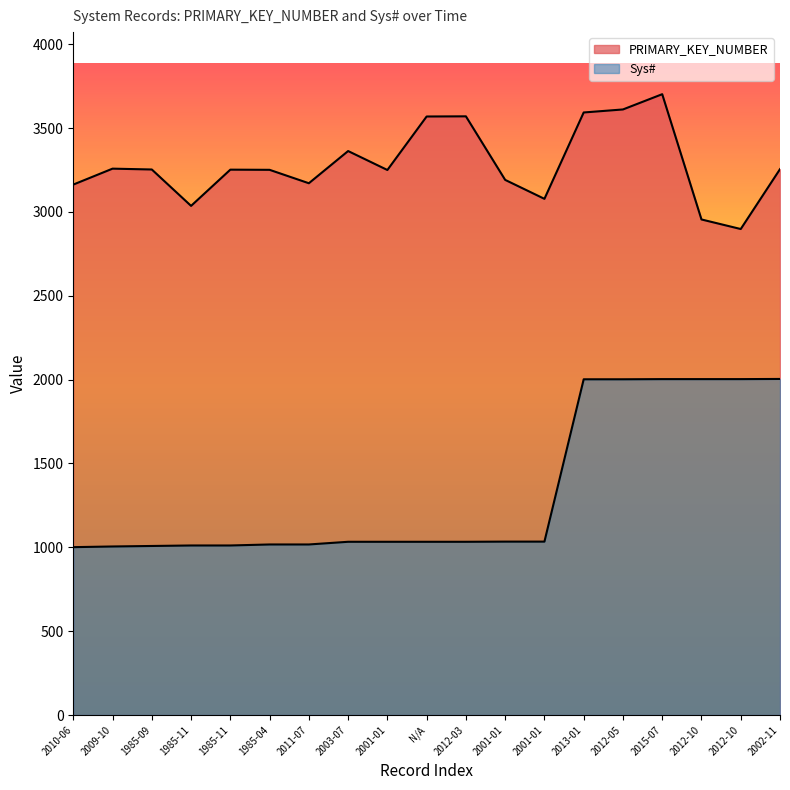

Rank the series by their maximum value, from highest to lowest.

PRIMARY_KEY_NUMBER, Sys#